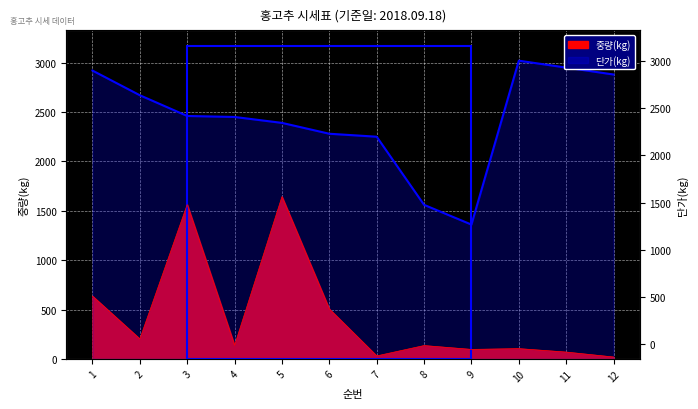

What is the spread (max minus min) of values at 3?

897